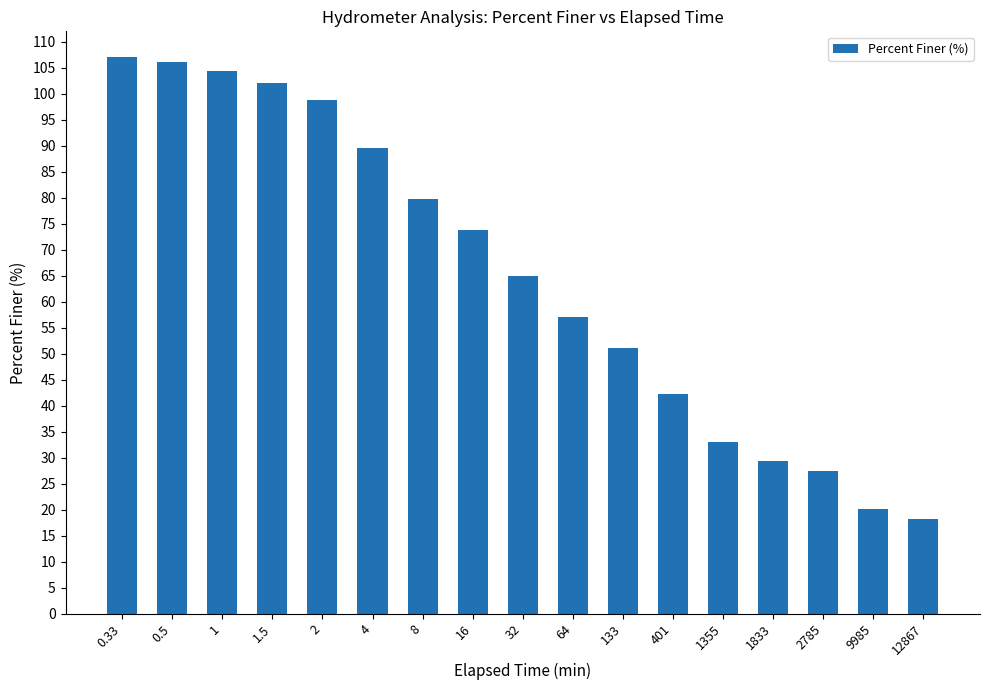

What is the value of the 2nd bar from the left?

106.1